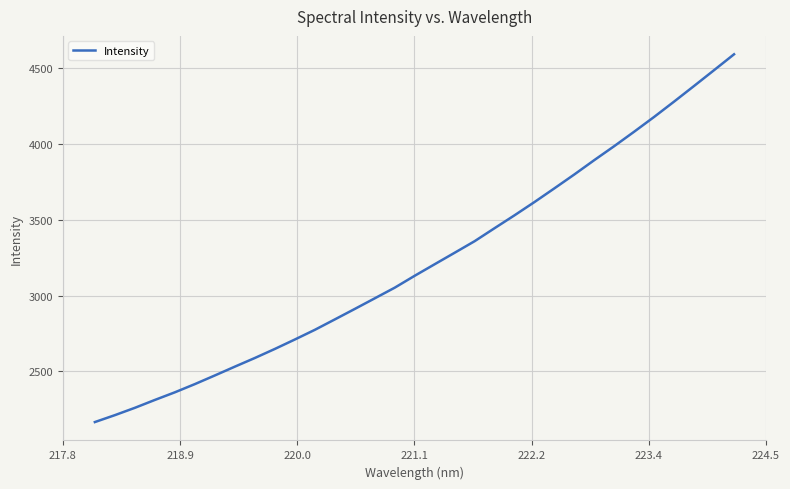

What is the greatest value displayed?

4592.5